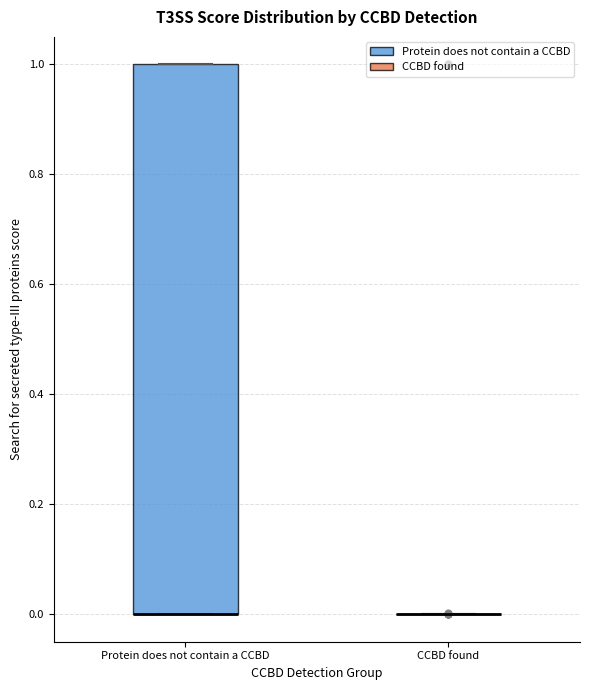

Where is the lower edge of the box for Protein does not contain a CCBD on the y-axis? The values are not printed on the chart, so give them approximately, as read against the axis.

0